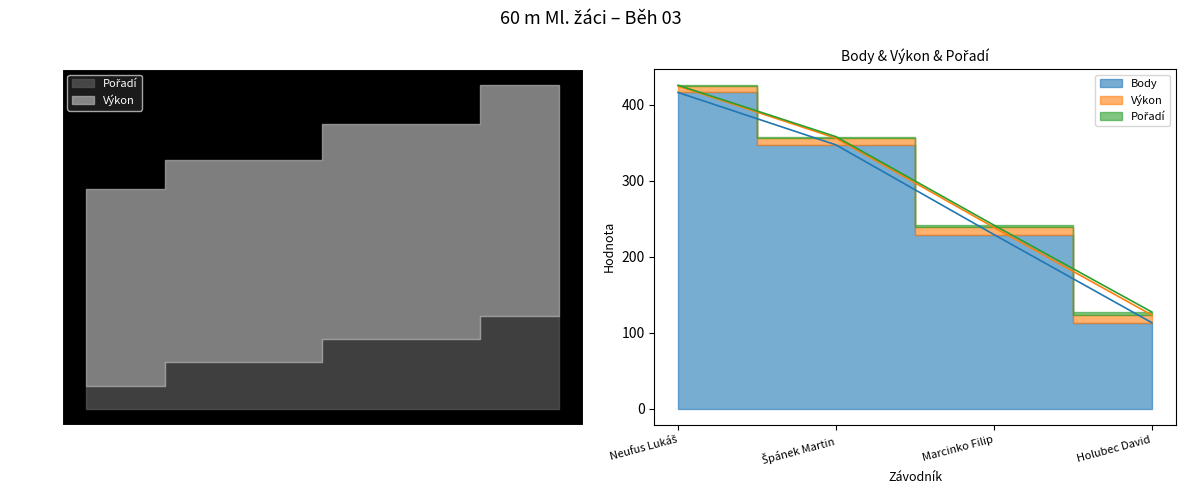

Reading left to right, transcribe all the data shown in this chart.

Pořadí: 424.5	355.8	238.4	123.0
Výkon: 425.5	357.8	241.4	127.0
Body: 416.0	347.0	229.0	113.0